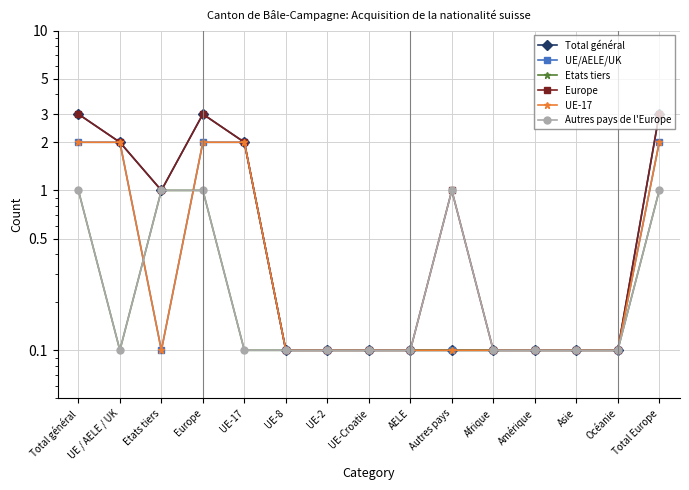

What is the value of the Autres pays de l'Europe point at the 8th from the left?

0.1